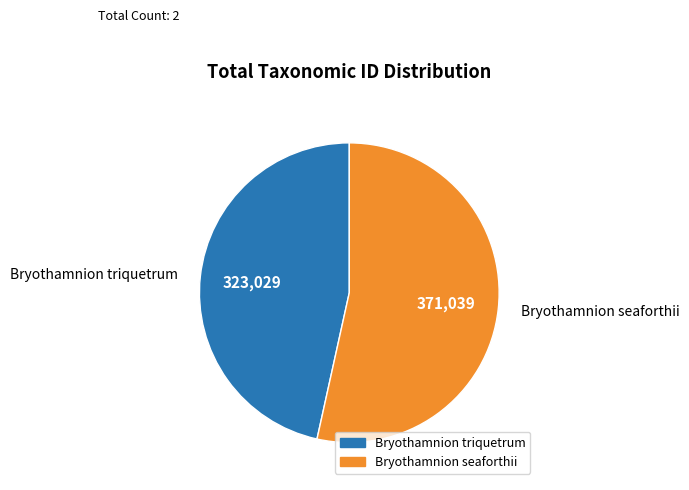

Which has a higher value, Bryothamnion triquetrum or Bryothamnion seaforthii?

Bryothamnion seaforthii